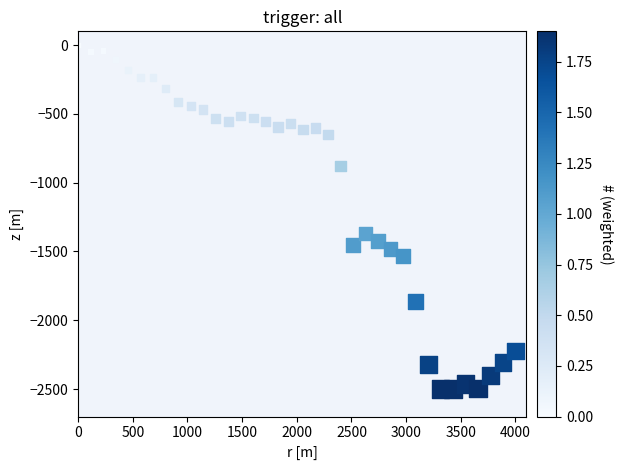

What is the range of Y values (max minus min)?

2500.0